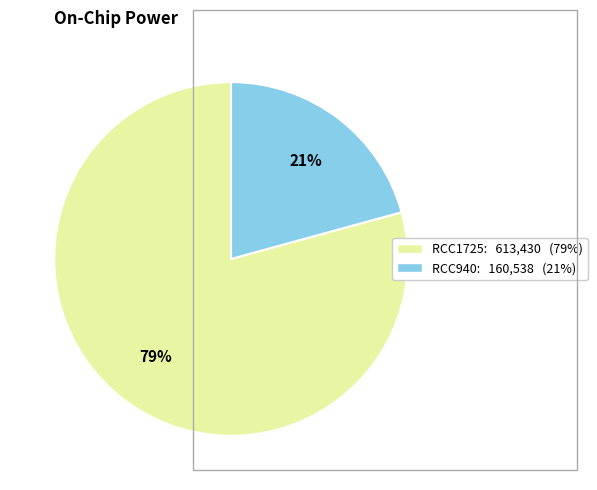

What percentage is the RCC1725 slice, to the nearest percent?

79%